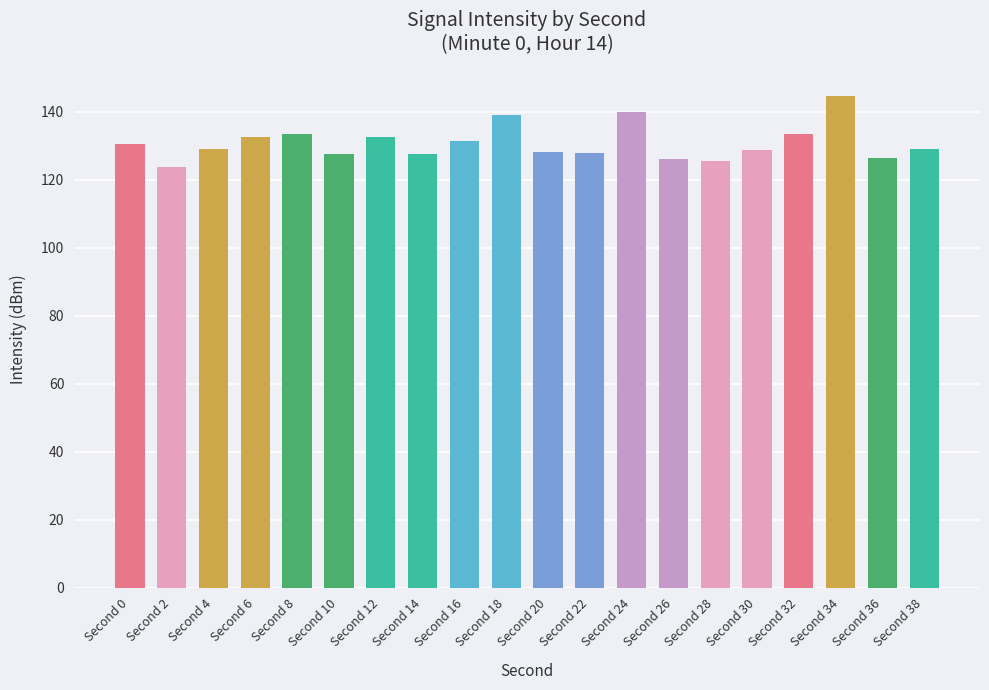

How many data points does each series have?

20